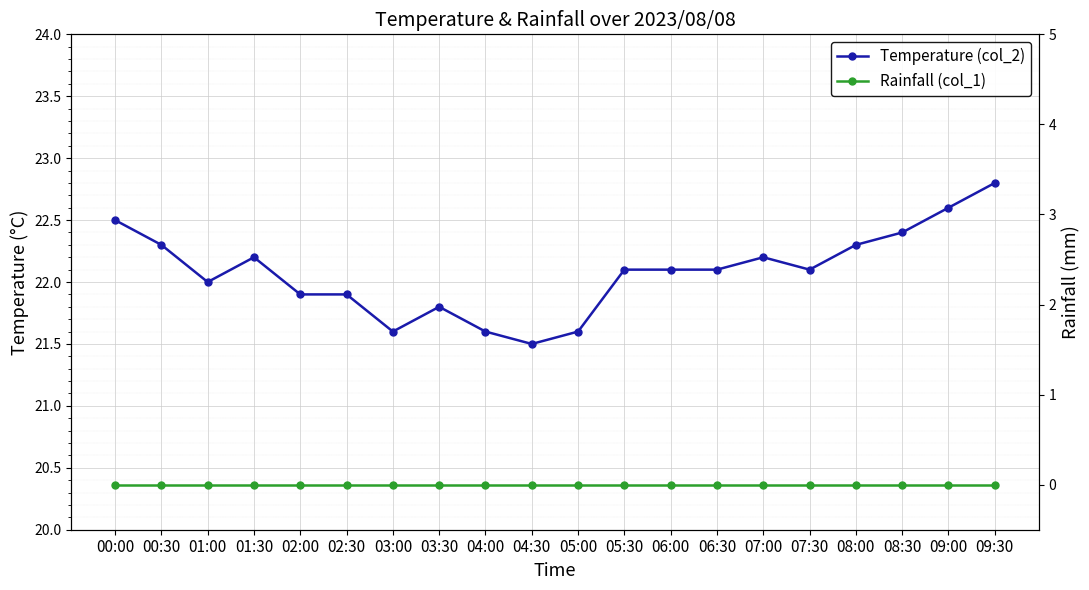

What is the total value across all series at 01:00?

22.0